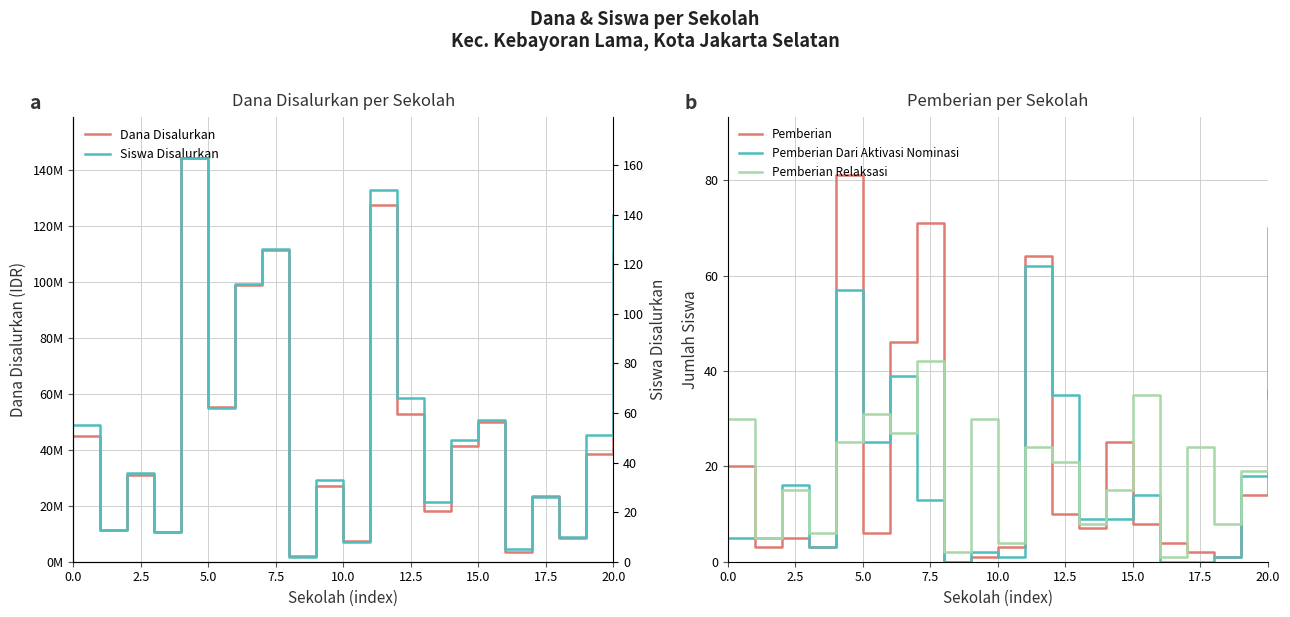

The Pemberian Dari Aktivasi Nominasi series shows 14 at 15.0. True or false?

True